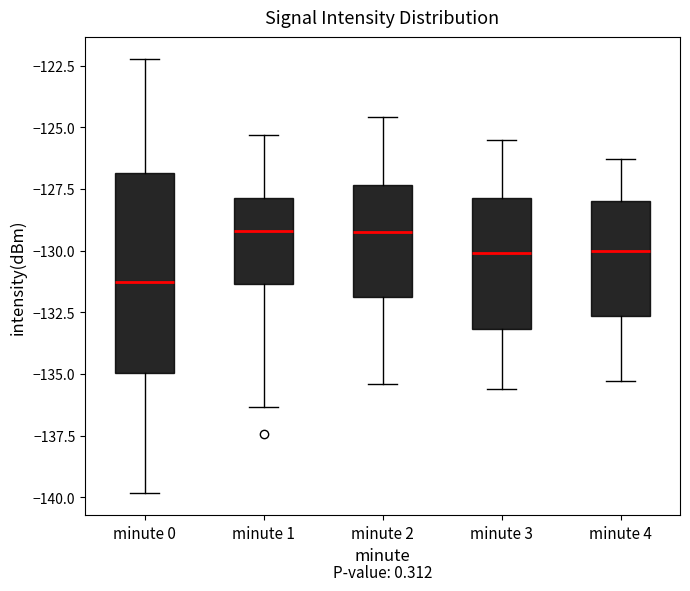

Which box is the tallest, from its lower edge to its upper edge?

minute 0